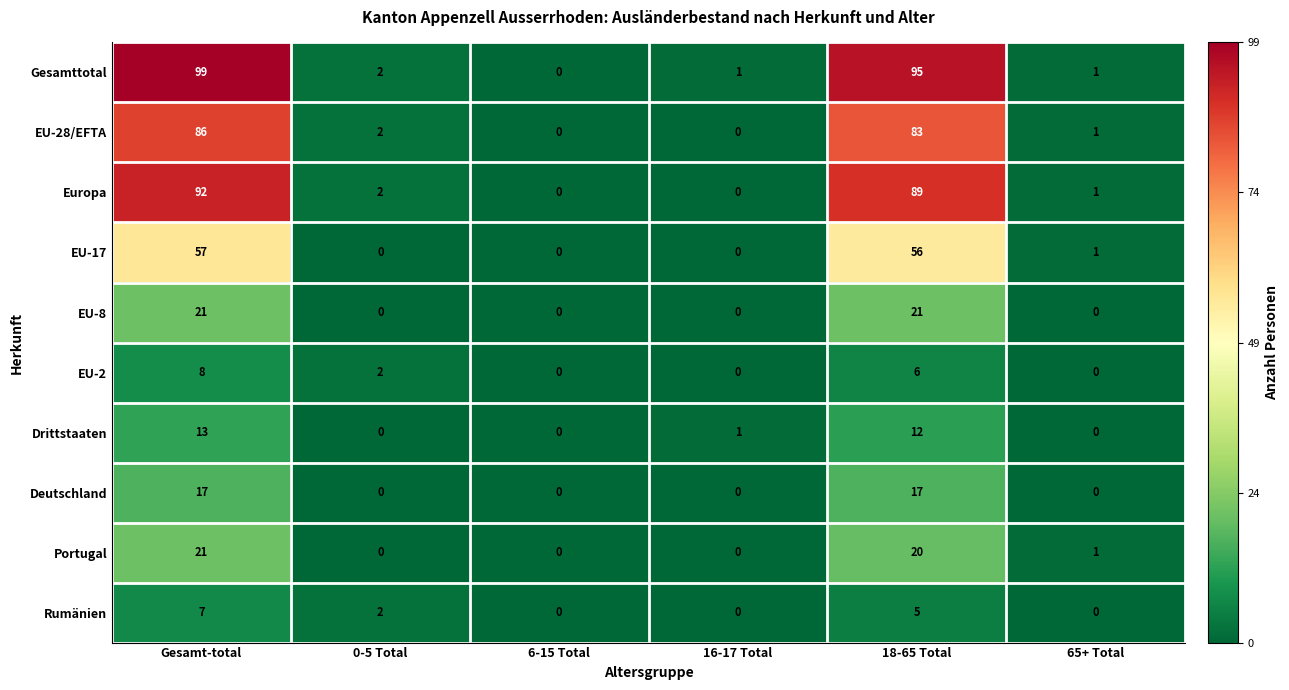

Which series has the widest spread of values?

Gesamttotal